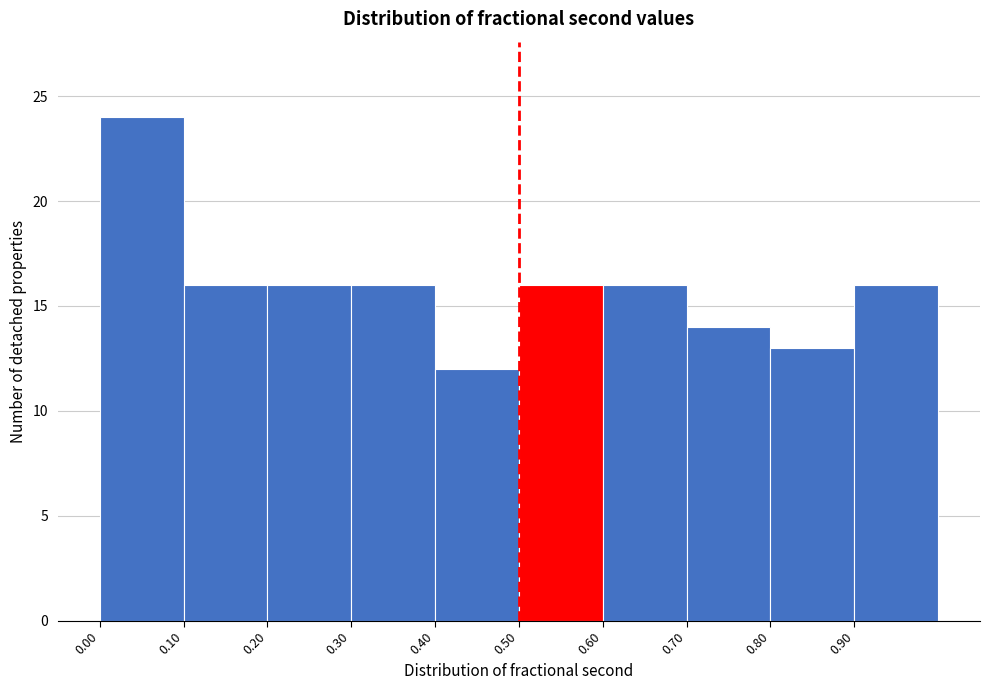

How tall is the bar that spans 0.5 to 0.6 on the x-axis? The values are not printed on the chart, so give them approximately, as read against the axis.

16